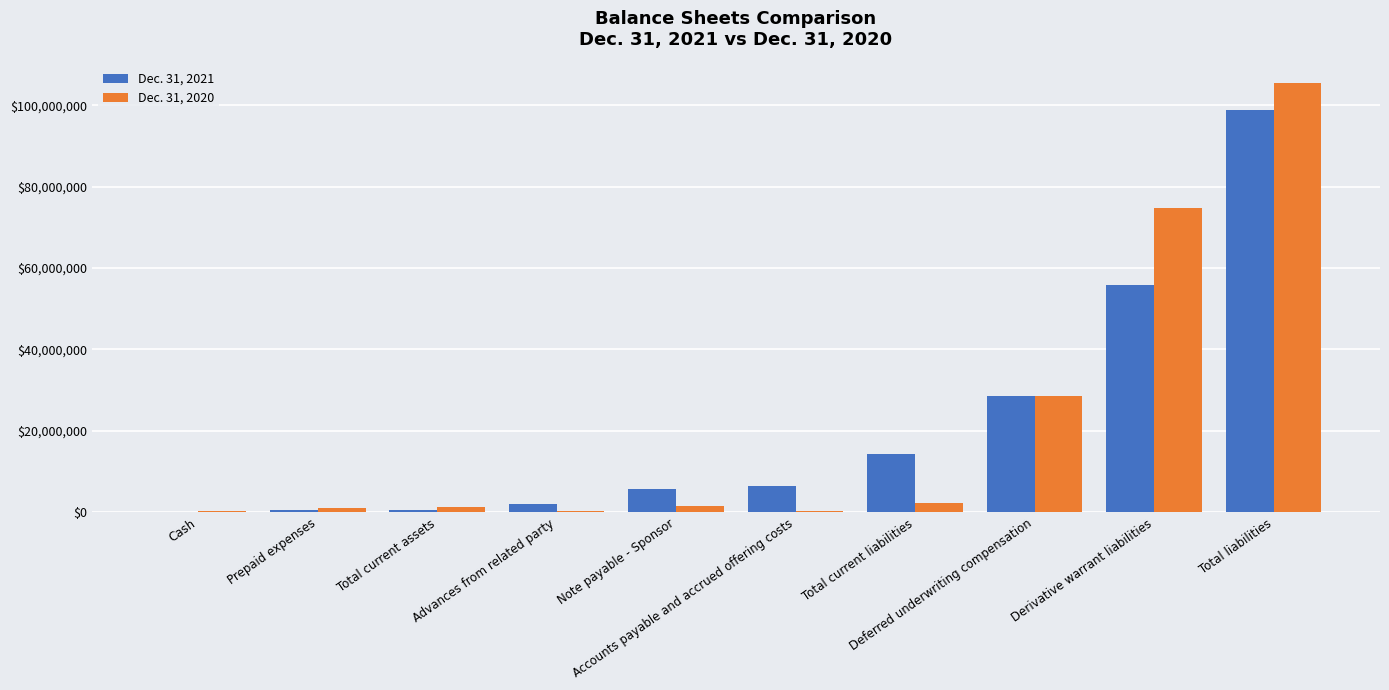

What is the label of the 10th bar from the left?

Total liabilities